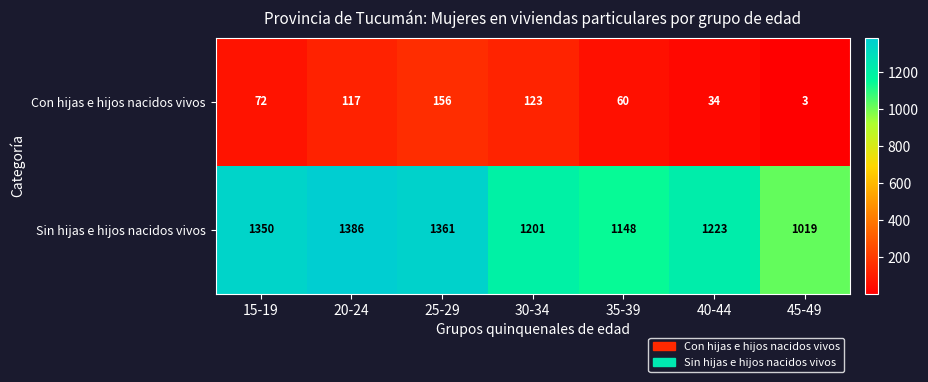

What is the total value across all series at 40-44?

1257